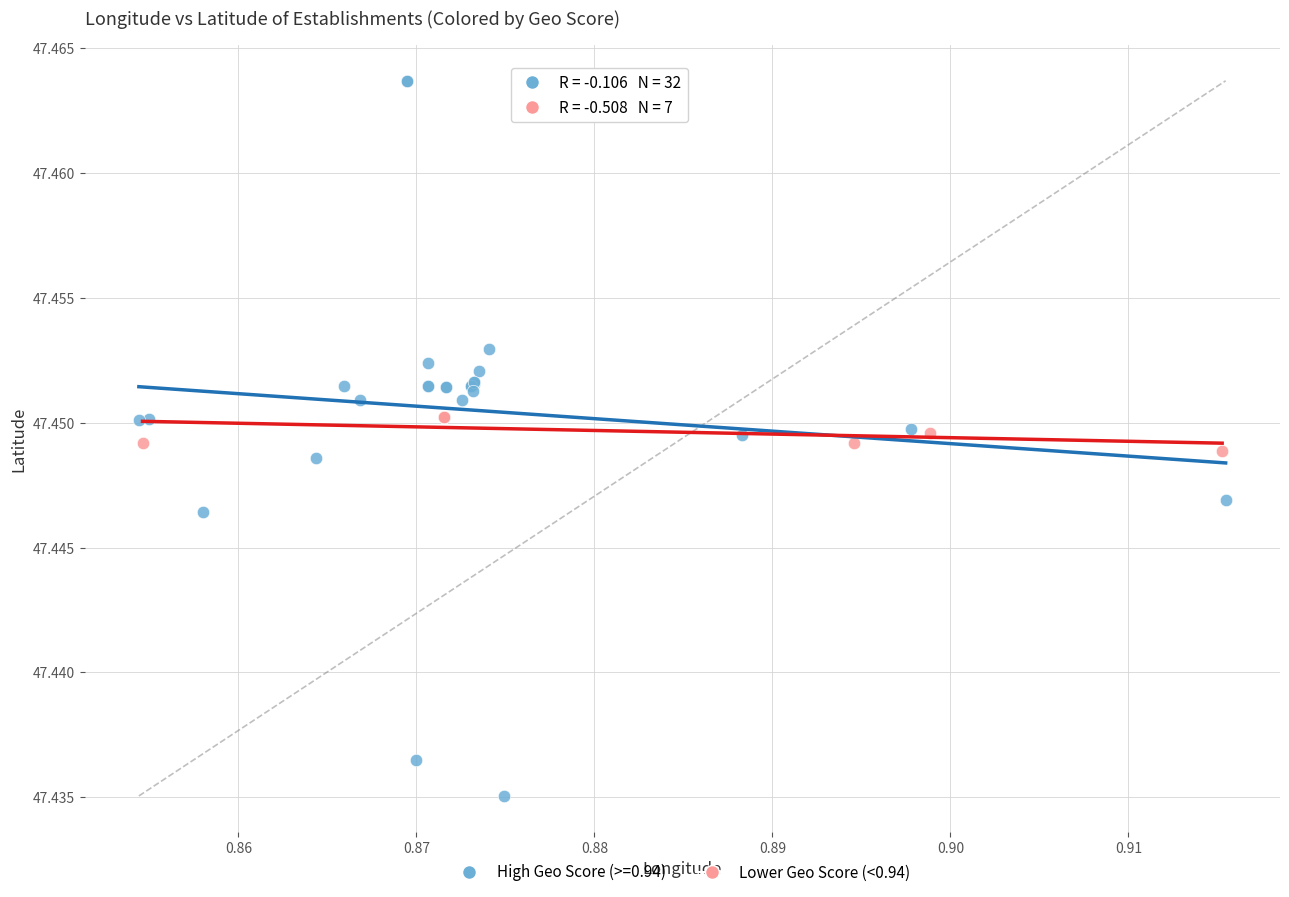

Which series reaches the maximum Y coordinate?

High Geo Score (>=0.94)